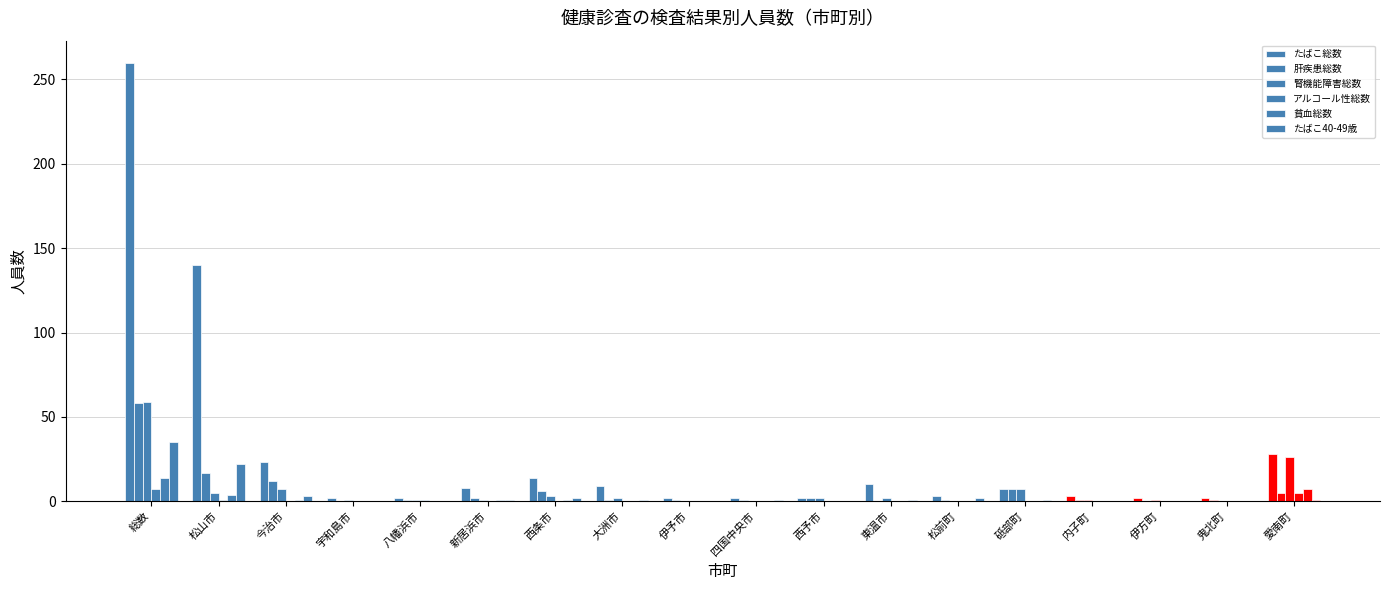

What is the label of the 18th bar from the left?

愛南町